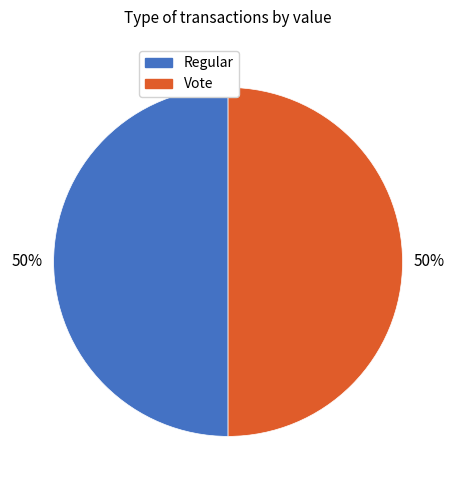

What percentage is the Regular slice, to the nearest percent?

50%